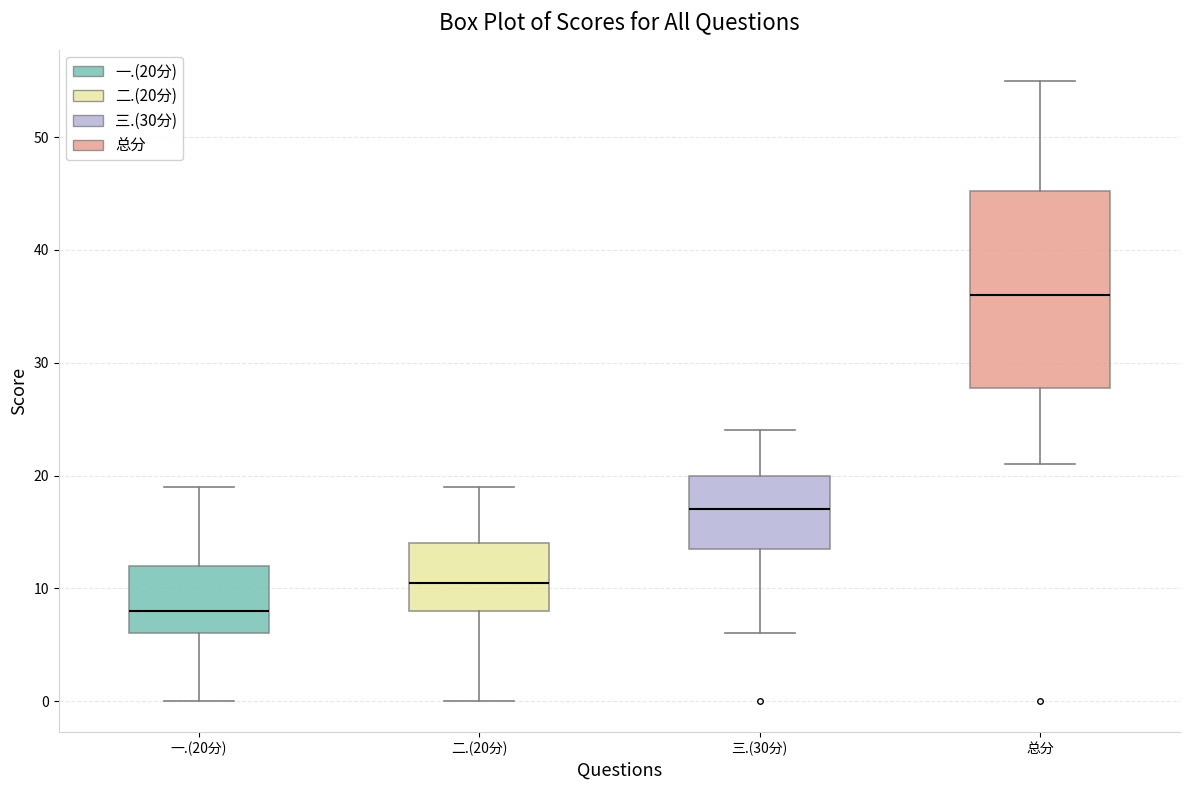

Reading left to right, transcribe this box plot: for each box, give where its median line is, the range the box spans, and where its two whiskers end, as read against the y-axis. The values are not printed on the chart, so give them approximately, as read against the axis.

一.(20分): median 8, box 6 to 12, whiskers 0 to 19
二.(20分): median 11, box 8 to 14, whiskers 0 to 19
三.(30分): median 17, box 14 to 20, whiskers 6 to 24
总分: median 36, box 28 to 45, whiskers 21 to 55